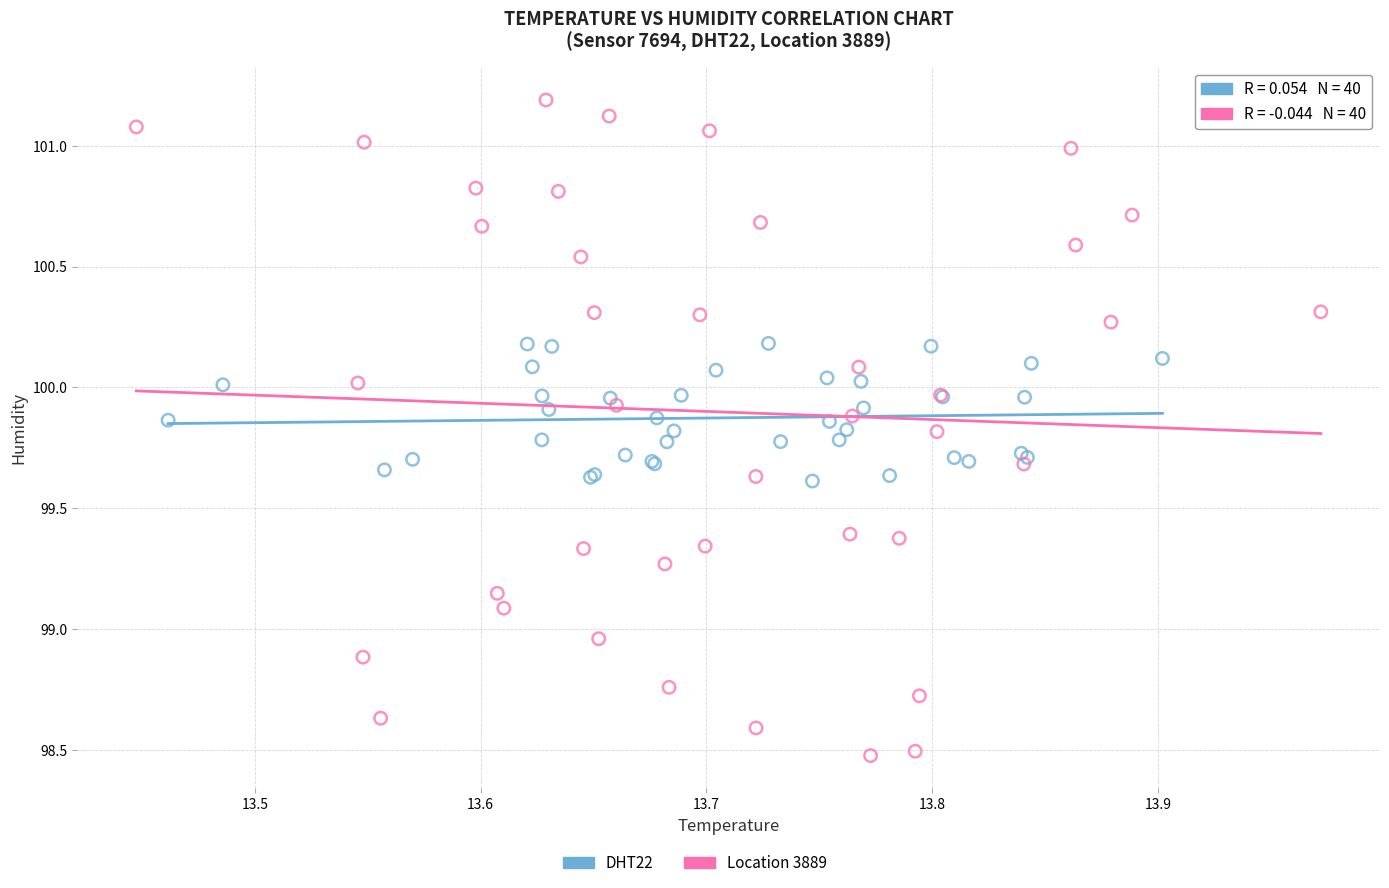

Which series contains the highest Y value?

Location 3889